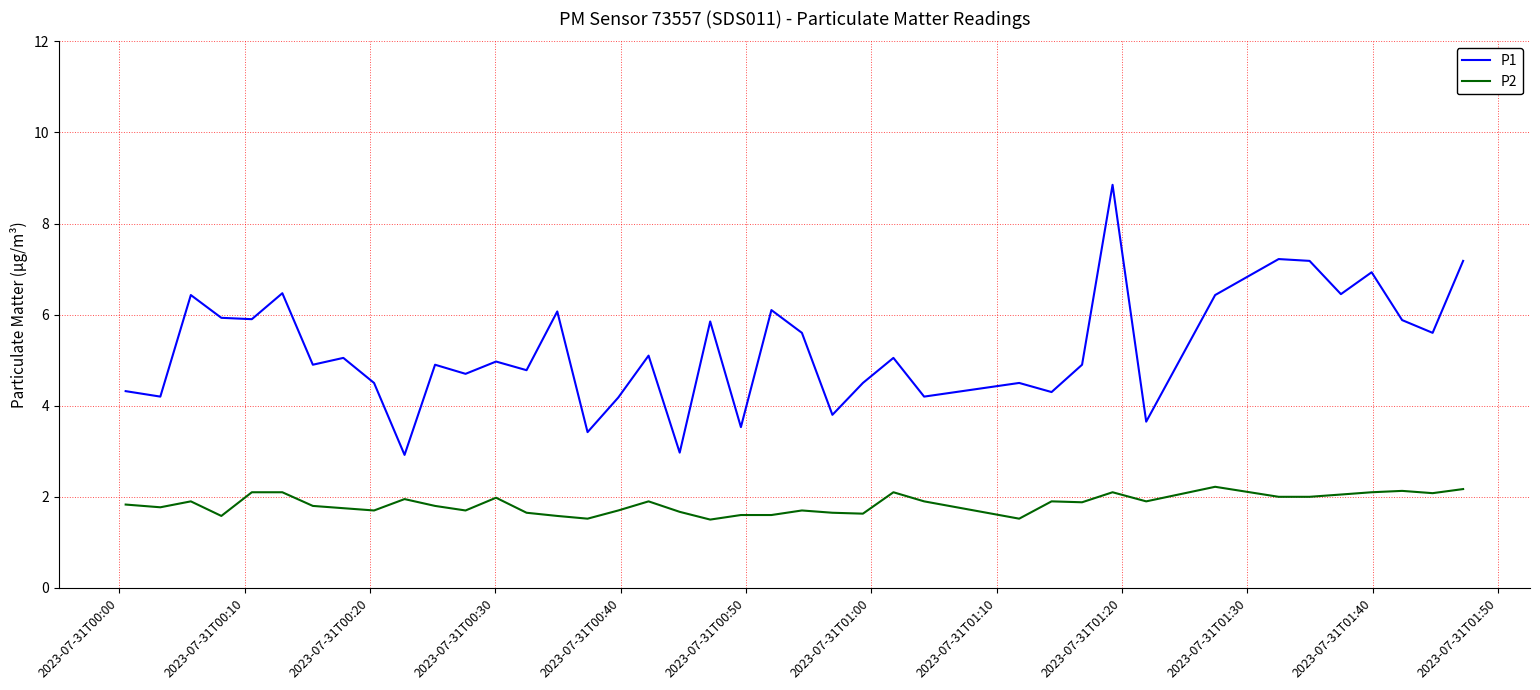

Which series has the widest spread of values?

P1